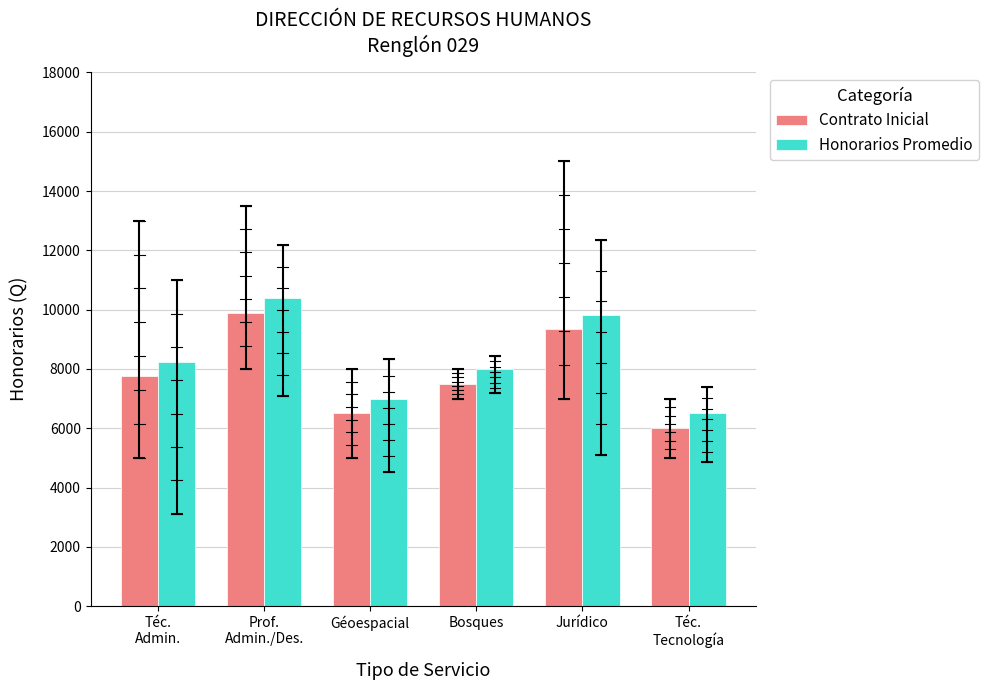

How many bars are there in each group?

2